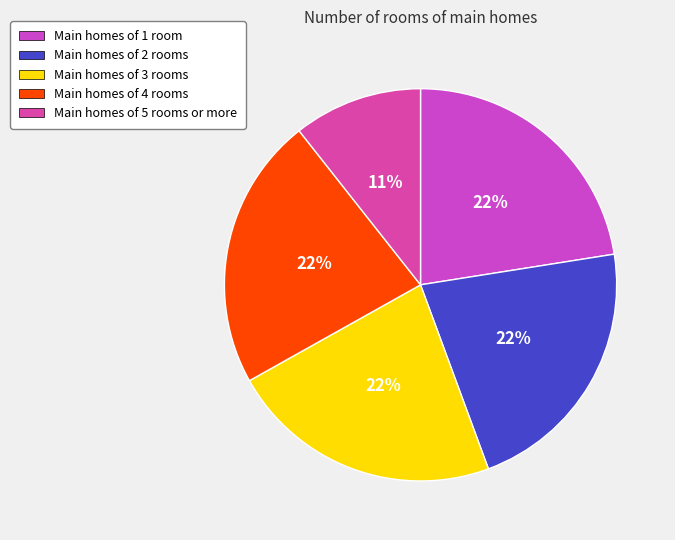

How many slices are in this pie chart?

5